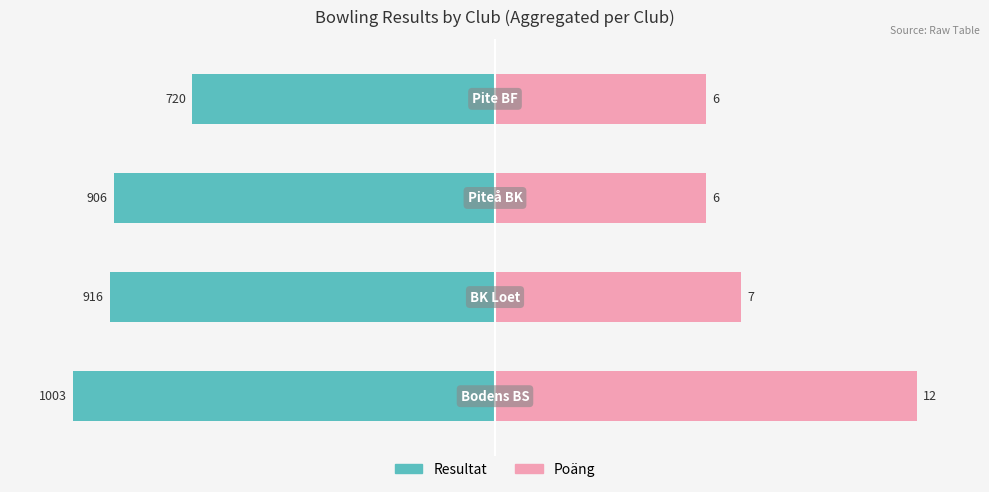

How many bars are there in each group?

2